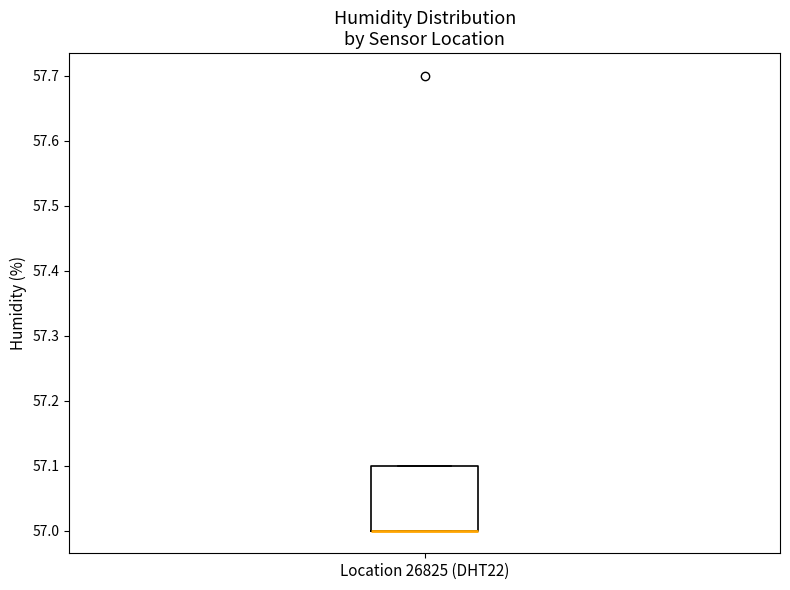

Transcribe this box plot: give where the median line is, the range the box spans, and where the two whiskers end, as read against the y-axis. The values are not printed on the chart, so give them approximately, as read against the axis.

median 57.0 (drawn on the box's lower edge), box 57.0 to 57.1, whiskers 57.0 to 57.1